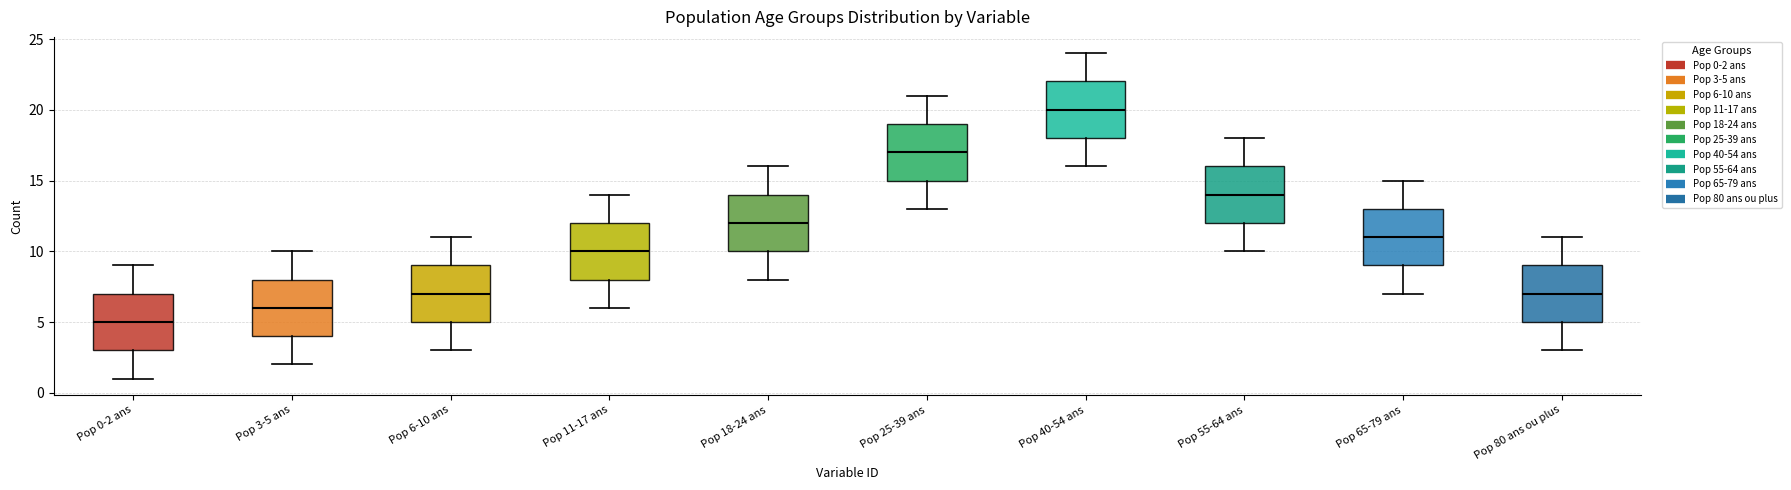

Reading left to right, transcribe this box plot: for each box, give where its median line is, the range the box spans, and where its two whiskers end, as read against the y-axis. The values are not printed on the chart, so give them approximately, as read against the axis.

Pop 0-2 ans: median 5, box 3 to 7, whiskers 1 to 9
Pop 3-5 ans: median 6, box 4 to 8, whiskers 2 to 10
Pop 6-10 ans: median 7, box 5 to 9, whiskers 3 to 11
Pop 11-17 ans: median 10, box 8 to 12, whiskers 6 to 14
Pop 18-24 ans: median 12, box 10 to 14, whiskers 8 to 16
Pop 25-39 ans: median 17, box 15 to 19, whiskers 13 to 21
Pop 40-54 ans: median 20, box 18 to 22, whiskers 16 to 24
Pop 55-64 ans: median 14, box 12 to 16, whiskers 10 to 18
Pop 65-79 ans: median 11, box 9 to 13, whiskers 7 to 15
Pop 80 ans ou plus: median 7, box 5 to 9, whiskers 3 to 11